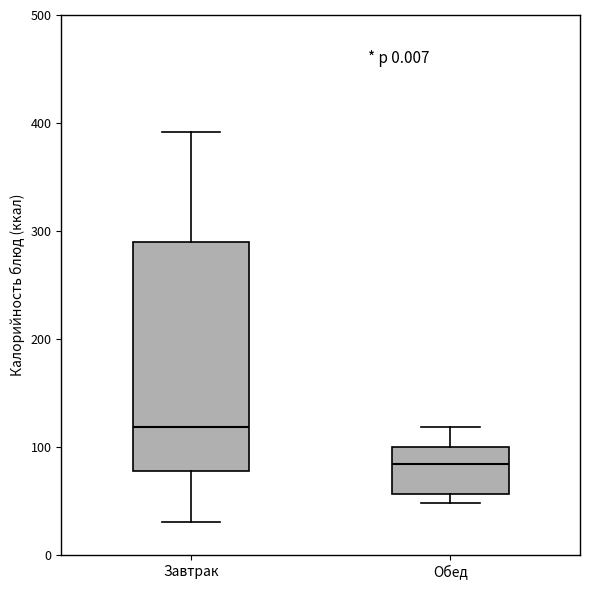

Reading left to right, read every box against the y-axis: the position of its median line, the range the box covers, and the ends of its whiskers. The values are not printed on the chart, so give them approximately, as read against the axis.

Завтрак: median 120, box 80 to 290, whiskers 30 to 390
Обед: median 80, box 60 to 100, whiskers 50 to 120